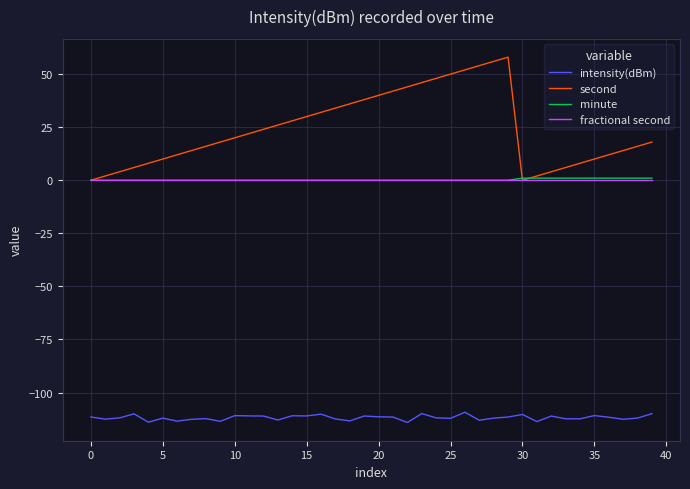

Which series has the largest total across all categories?

second